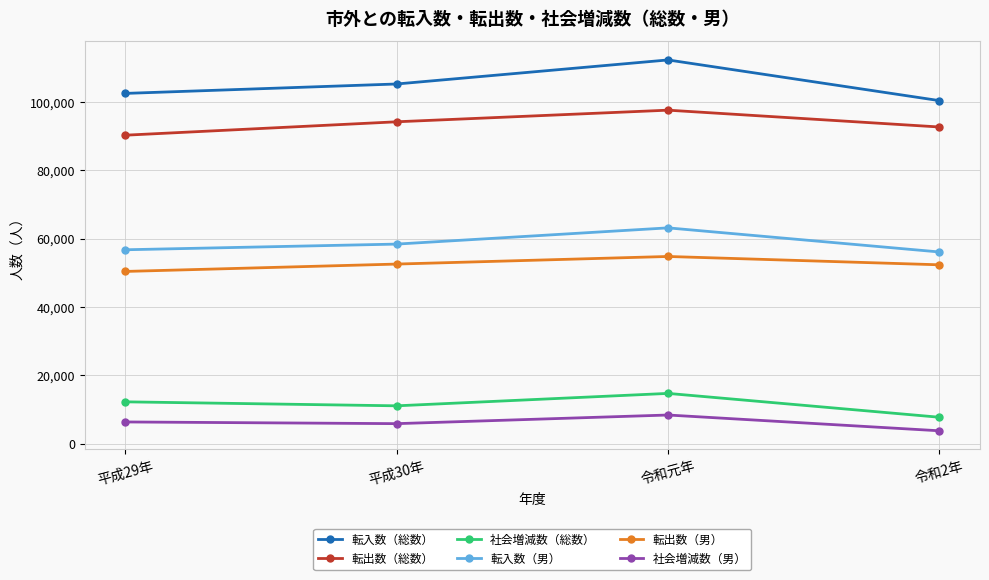

True or false: 転出数（男） and 社会増減数（男） intersect in this chart.

False